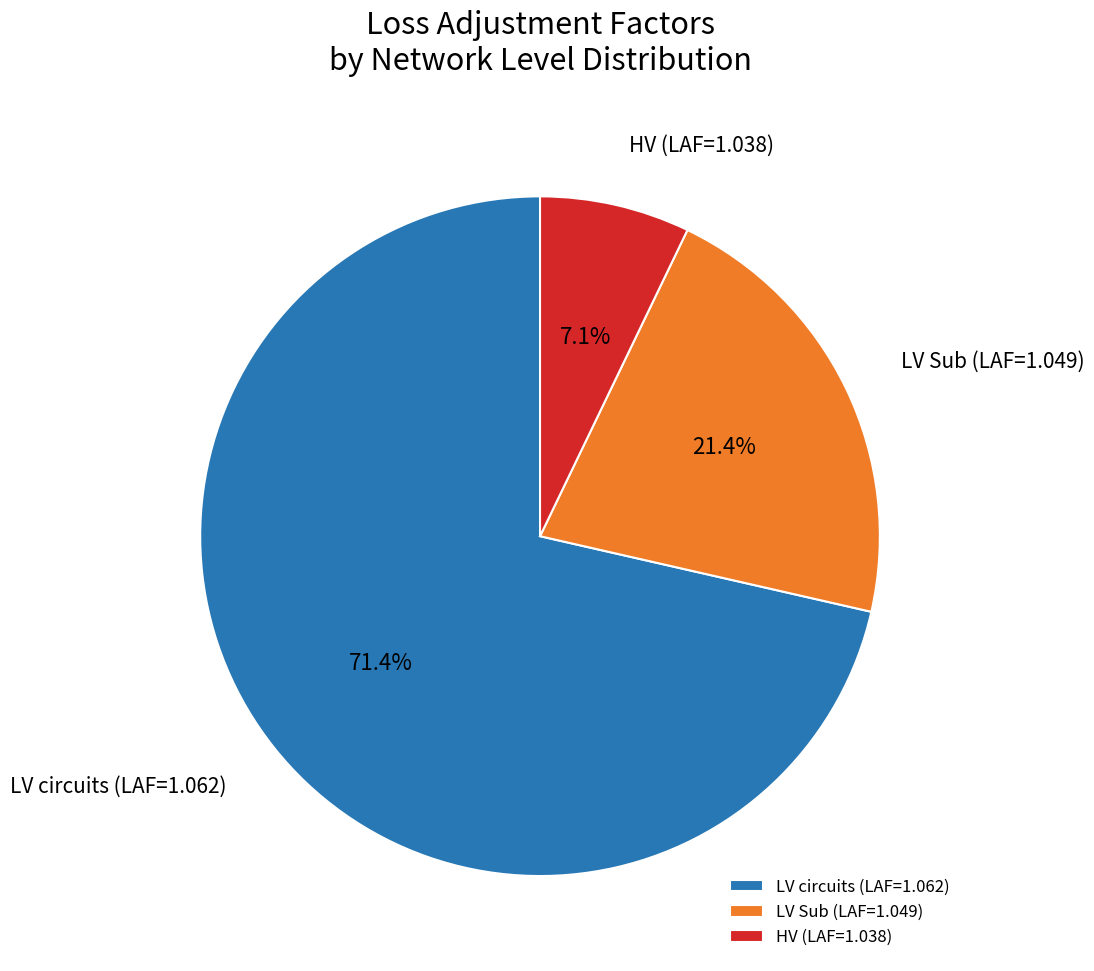

Does LV circuits (LAF=1.062) represent more than half of the total?

Yes